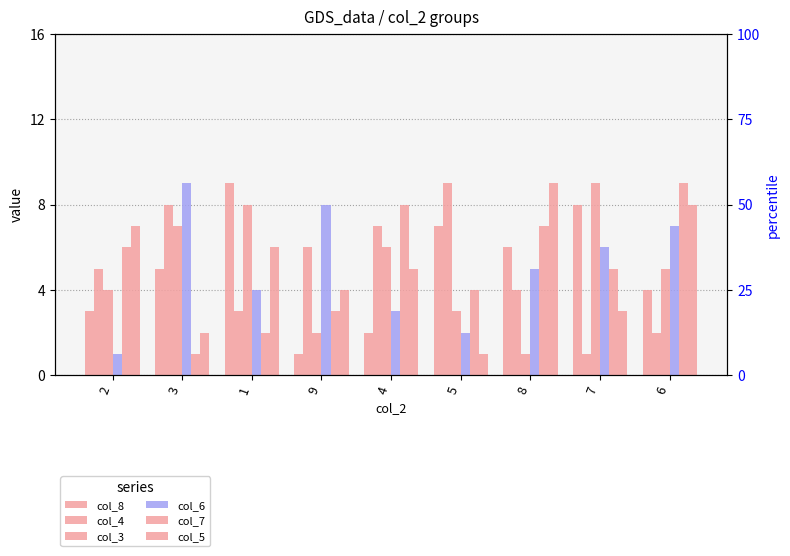

How many groups of bars are there?

9